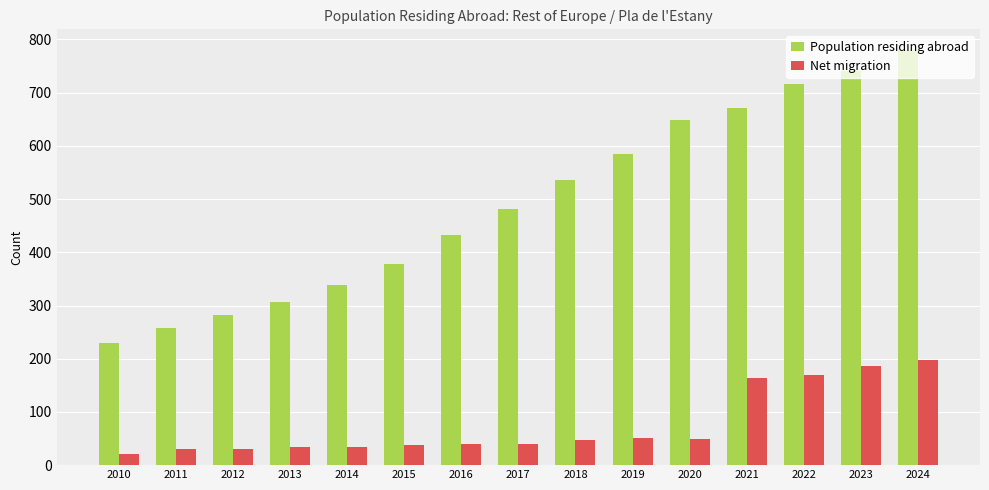

Which label corresponds to the largest value in the chart?

2024